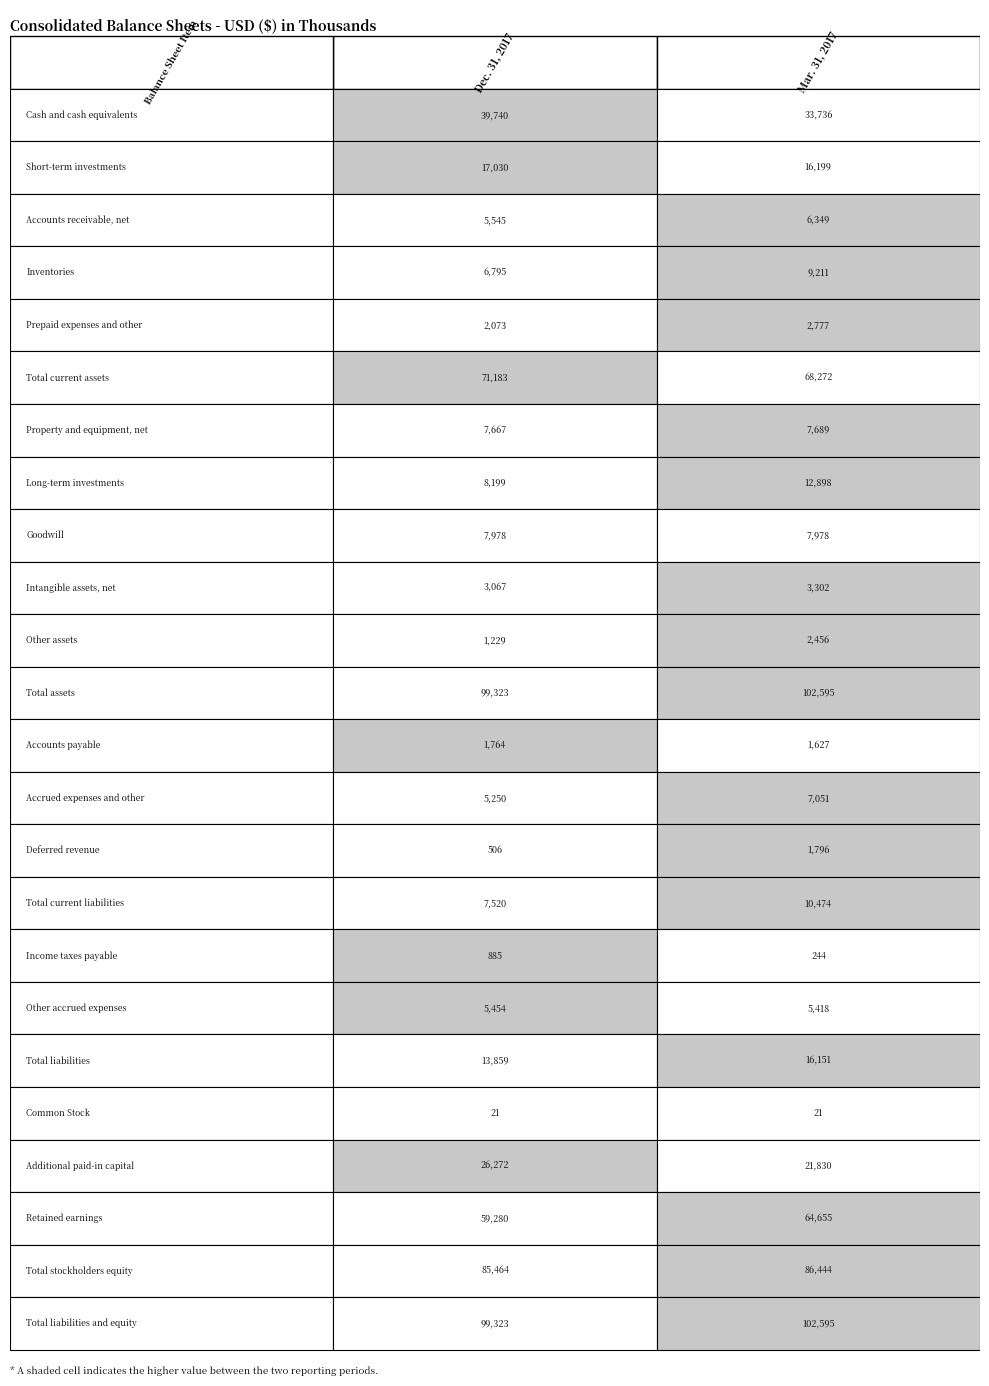

How many distinct data groups are displayed?

24